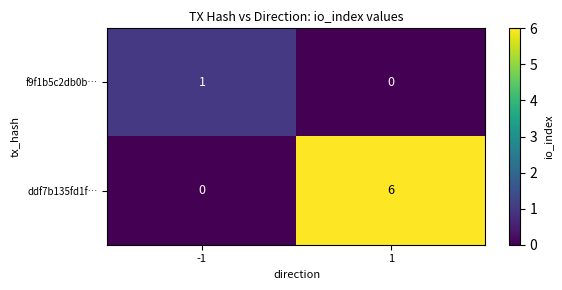

How many values in f9f1b5c2db0b… are above zero?

1